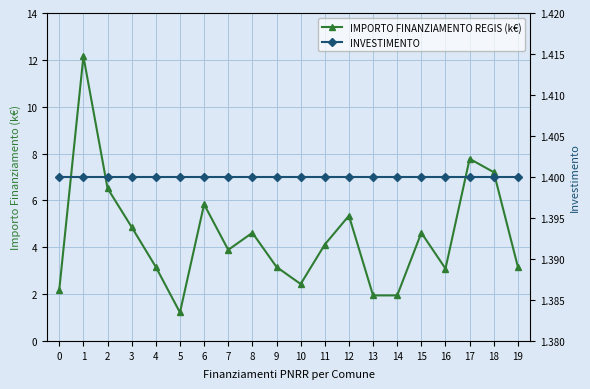

Which category has the lowest value in the IMPORTO FINANZIAMENTO REGIS (k€) series?

5